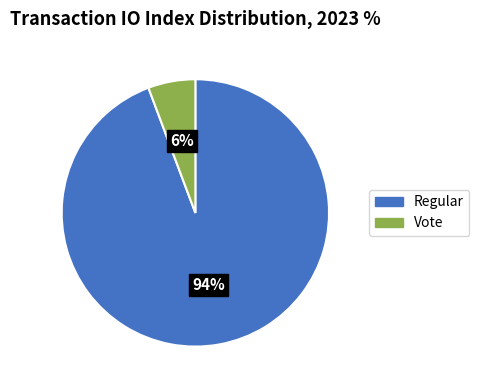

True or false: Regular accounts for 94% of the total.

True